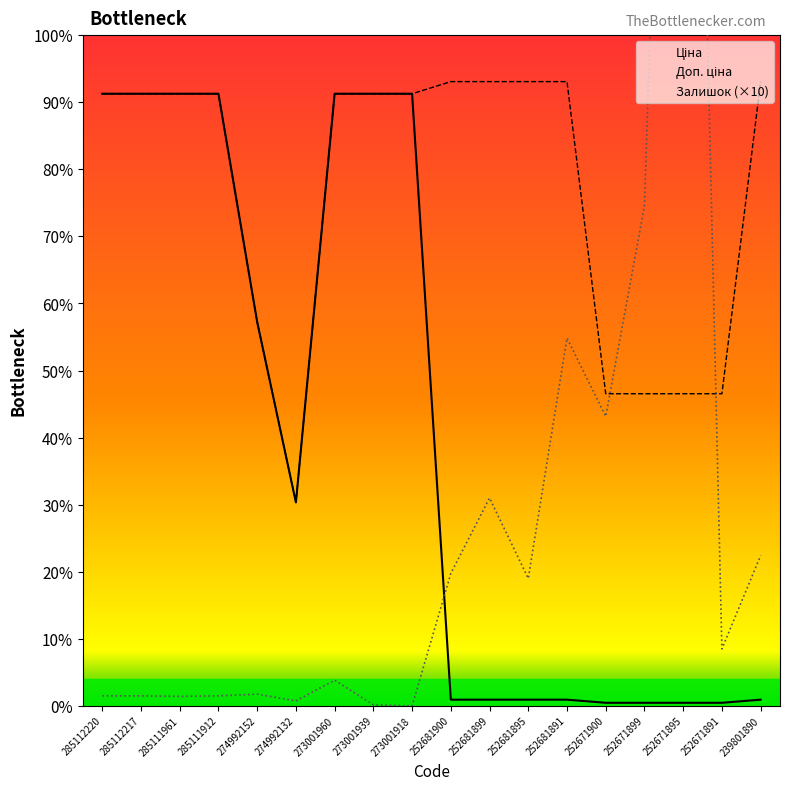

True or false: Залишок has a value of 20896.0 at 273001918.

False